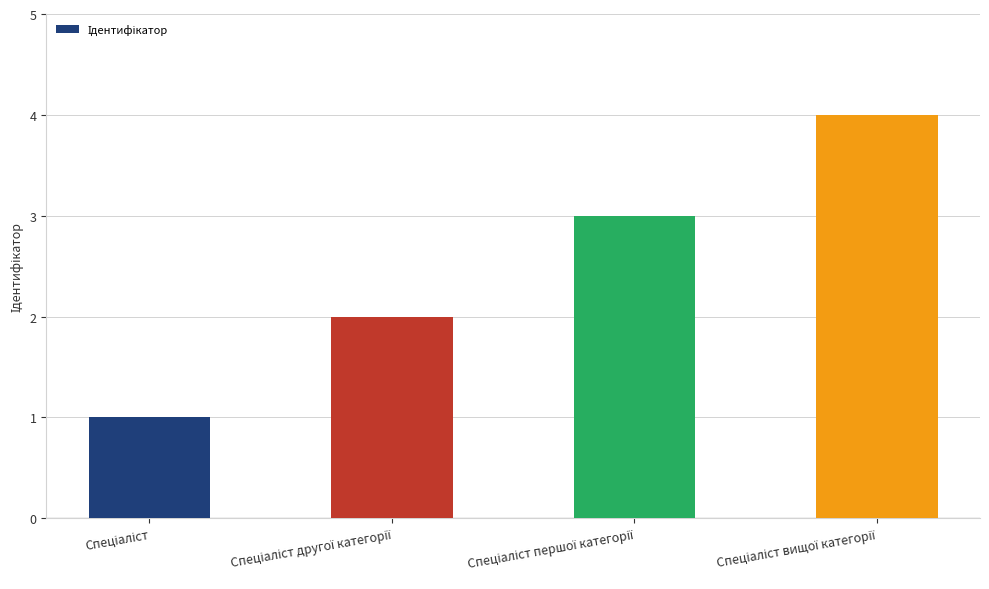

What is the difference between the maximum and minimum values?

3